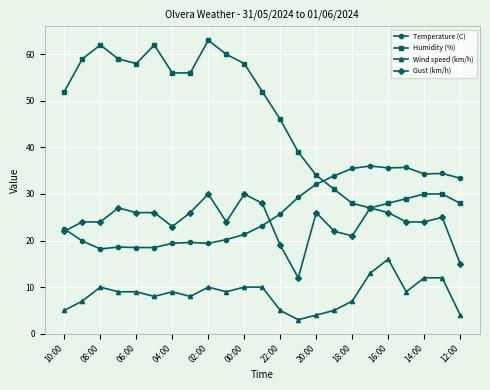

Which series has the largest total across all categories?

Humidity (%)